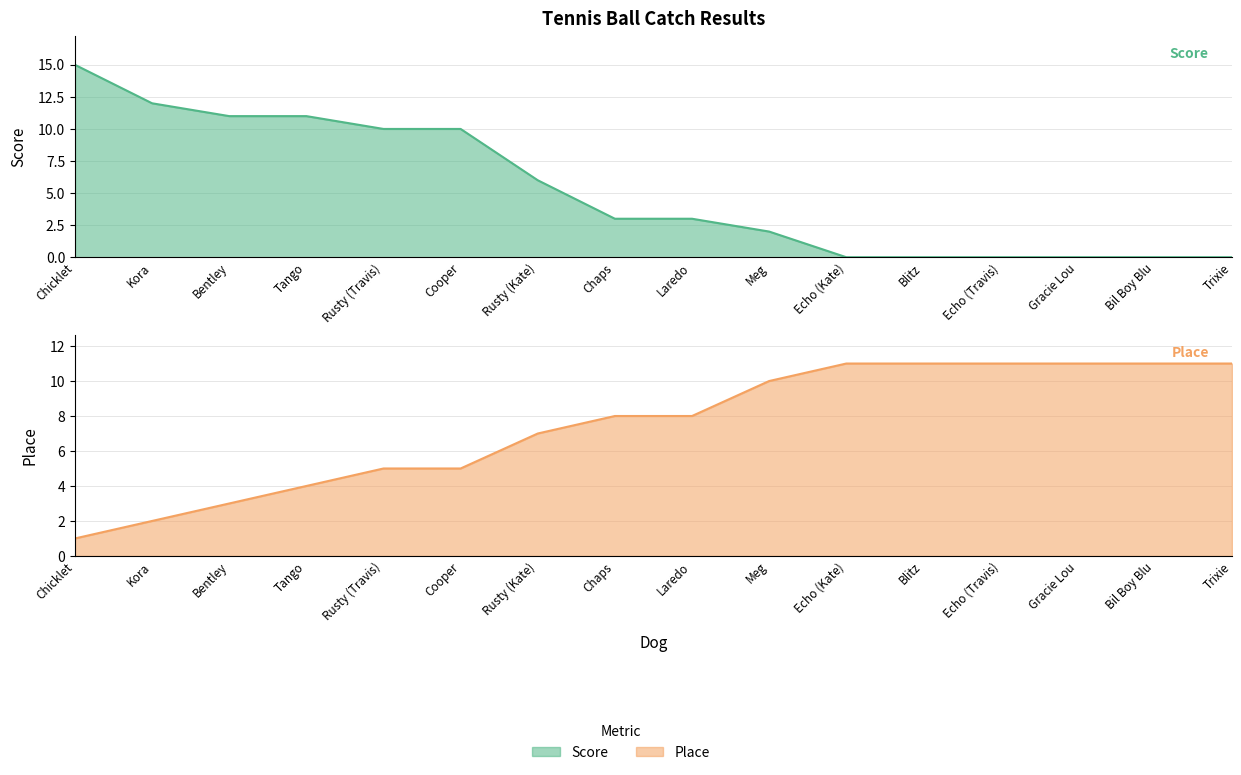

What are all the series names shown in the legend?

Score, Place